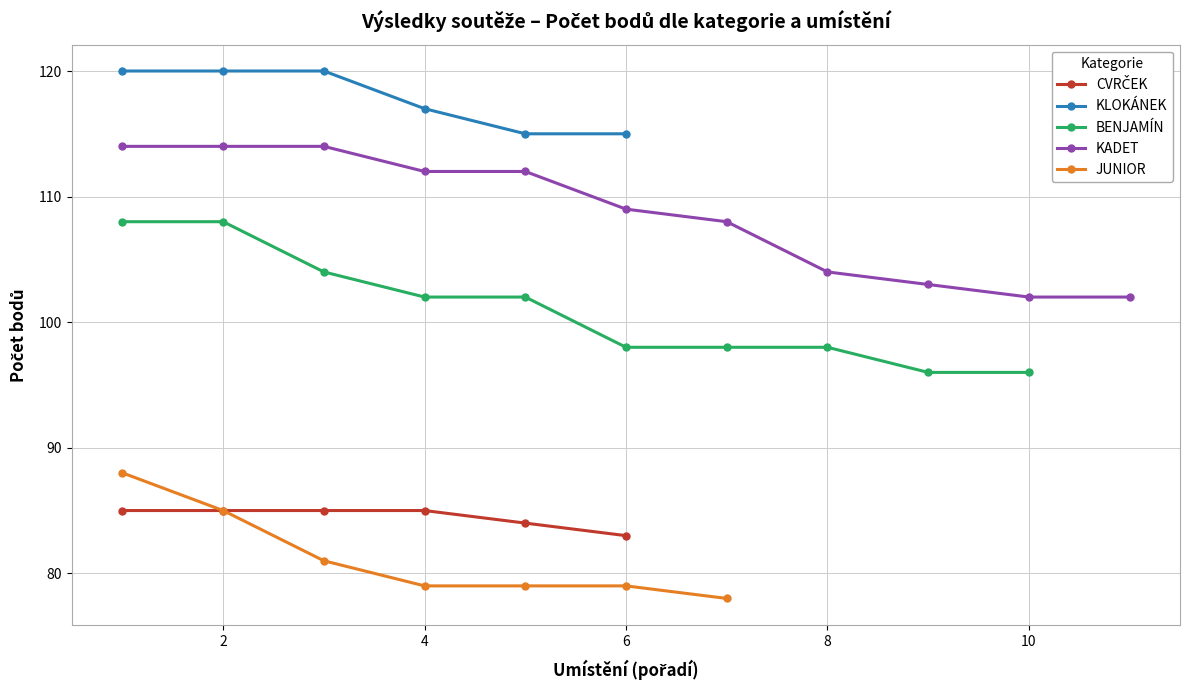

Is it true that KLOKÁNEK equals 120 at 2?

True